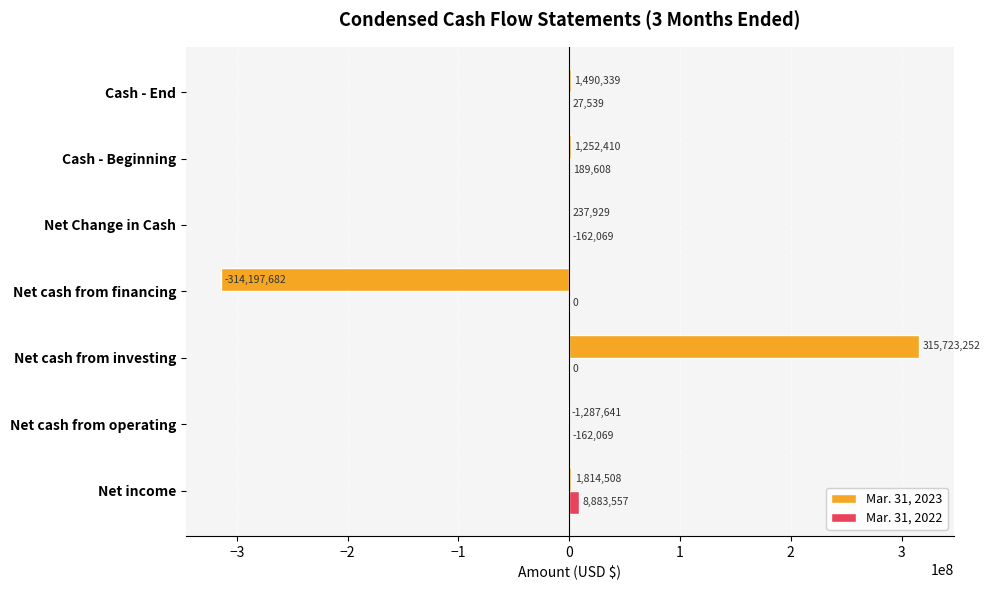

How many positive values does the Mar. 31, 2023 series have?

5